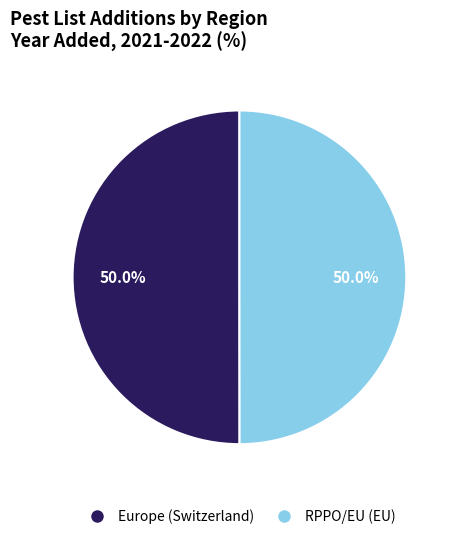

To the nearest percent, what is the average slice percentage?

50%